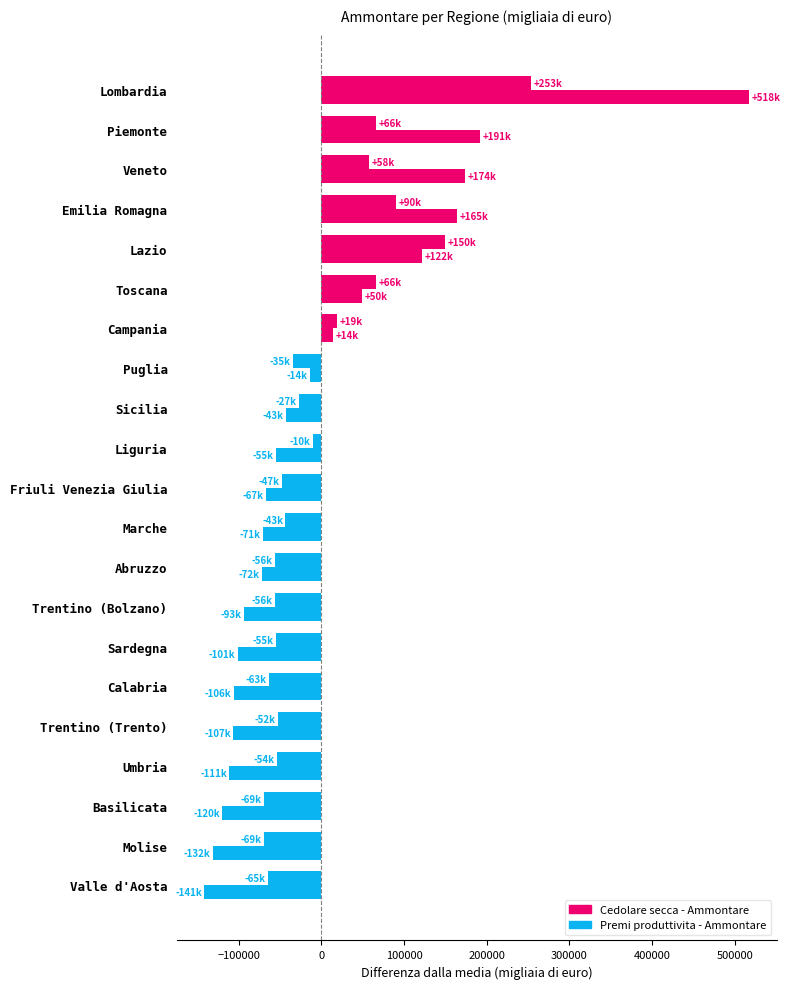

How many distinct data groups are displayed?

2